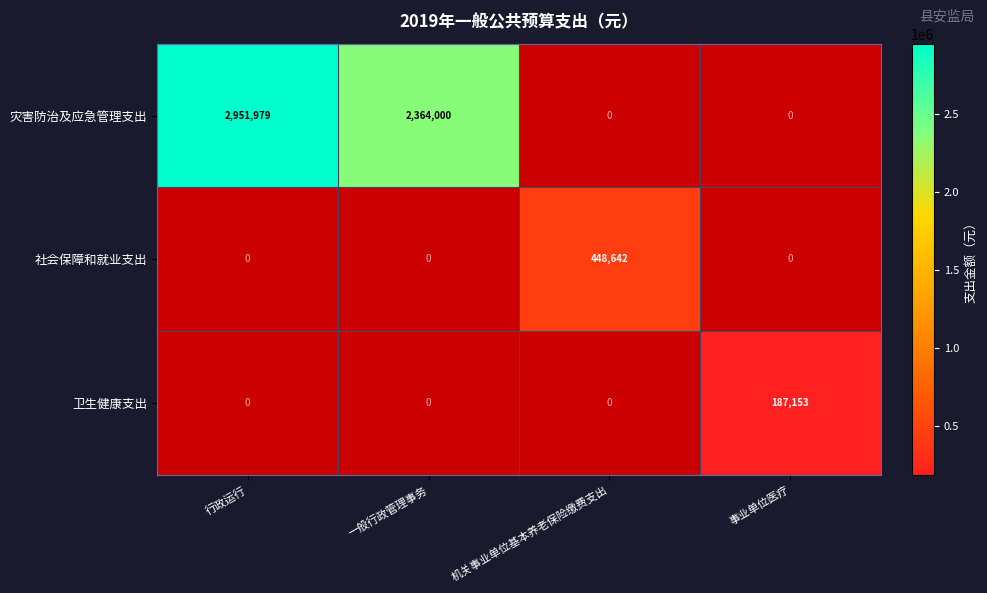

What is the difference between the 社会保障和就业支出 values at 事业单位医疗 and 机关事业单位基本养老保险缴费支出?

448642